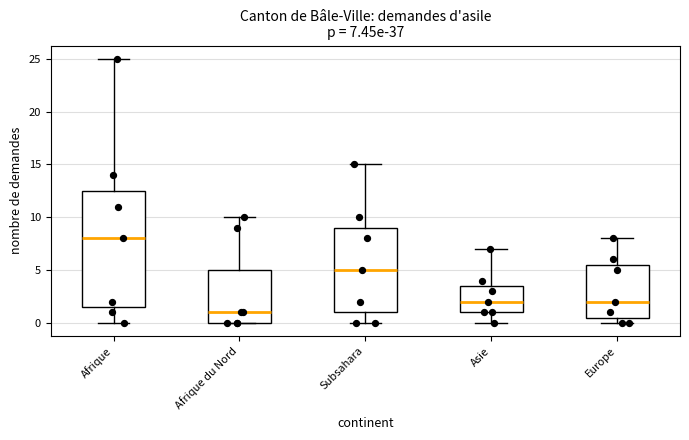

Comparing the boxes themselves (not the whiskers), which one is the tallest?

Afrique